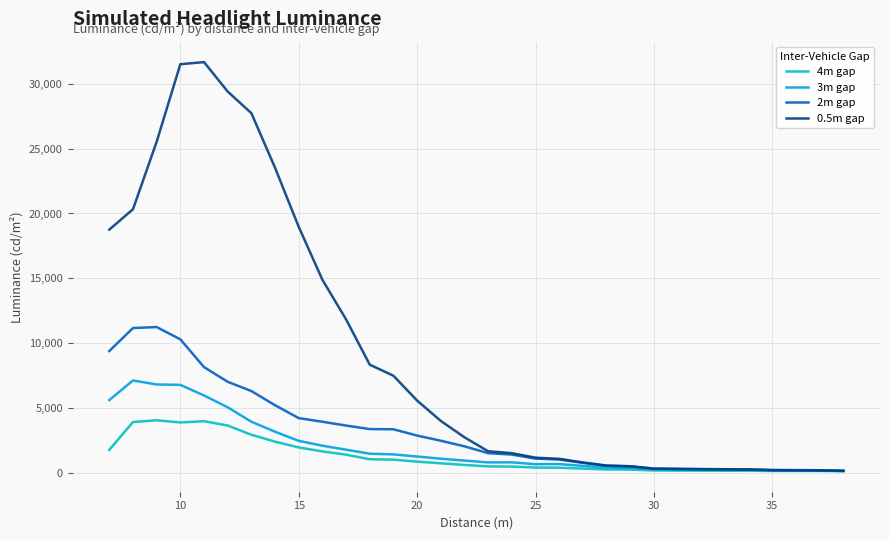

What is the greatest value displayed?

31678.8